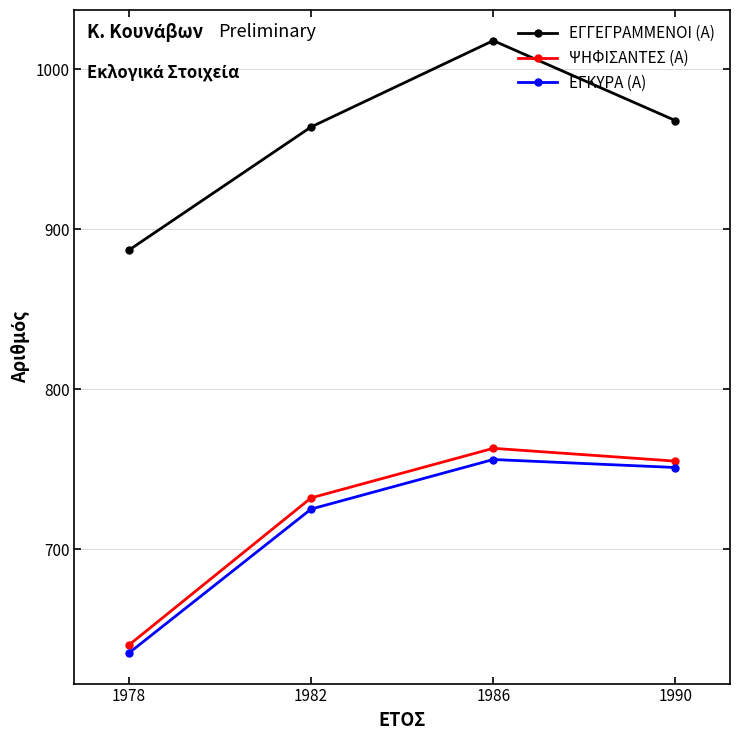

What is the spread (max minus min) of values at 1982?

239